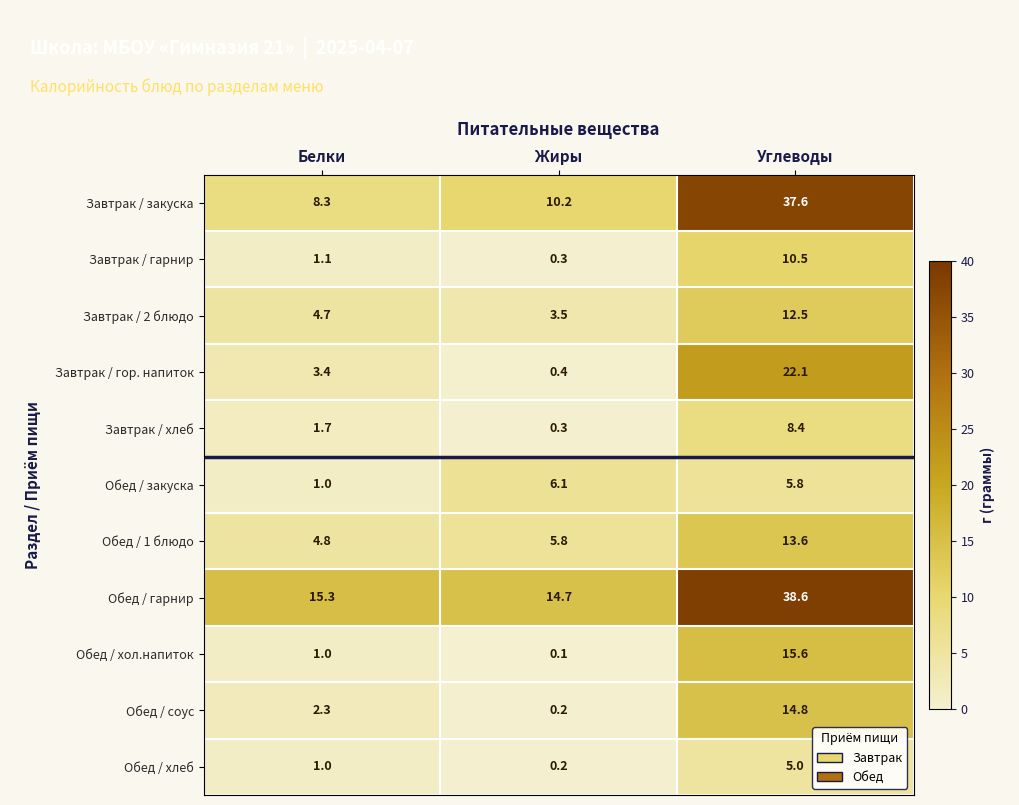

What is the difference between the Обед / хлеб values at Углеводы and Жиры?

4.8